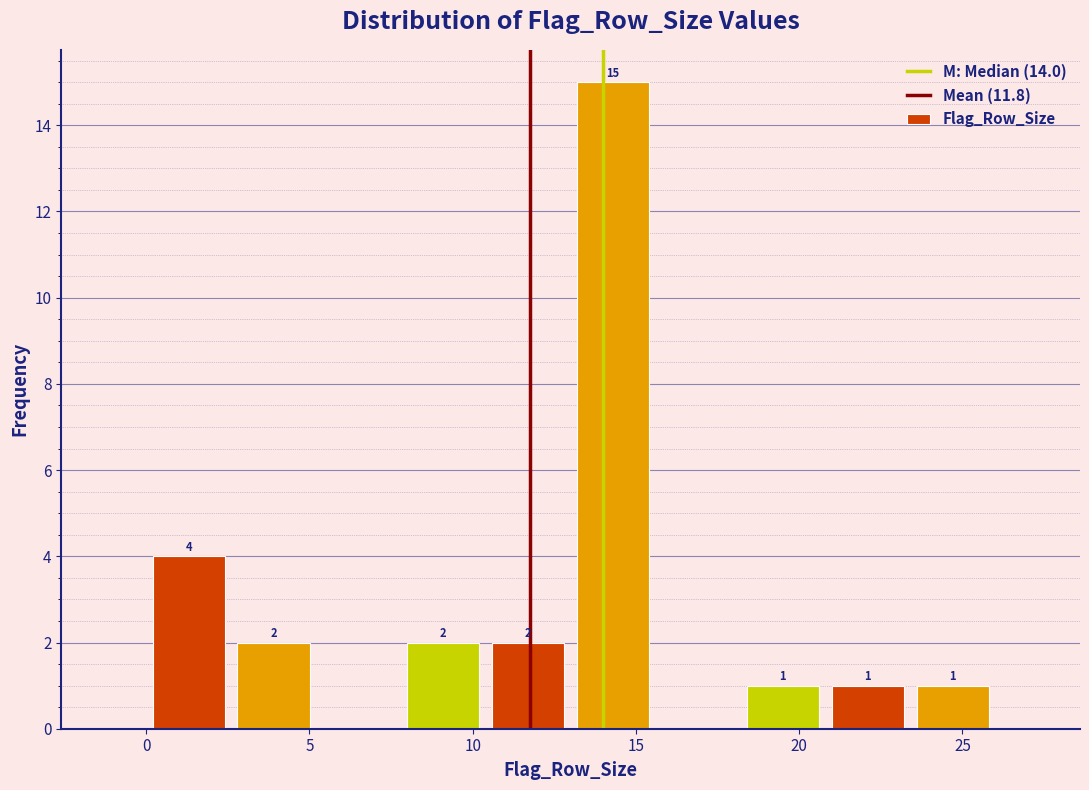

Which range on the x-axis has the tallest bar?

13.0 to 15.6